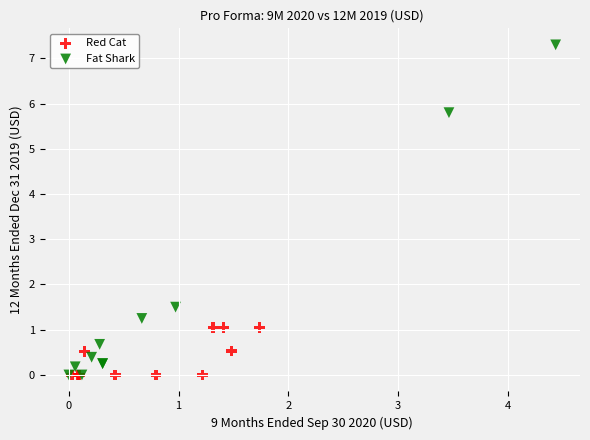

Which series reaches the maximum Y coordinate?

Fat Shark